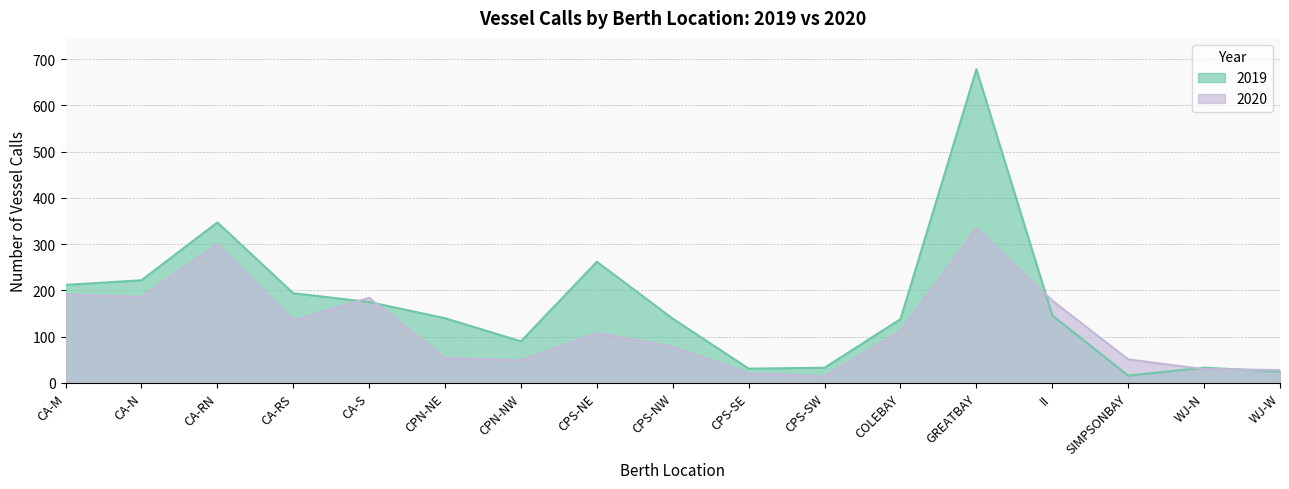

At which category does 2020 reach its first local peak?

CA-RN